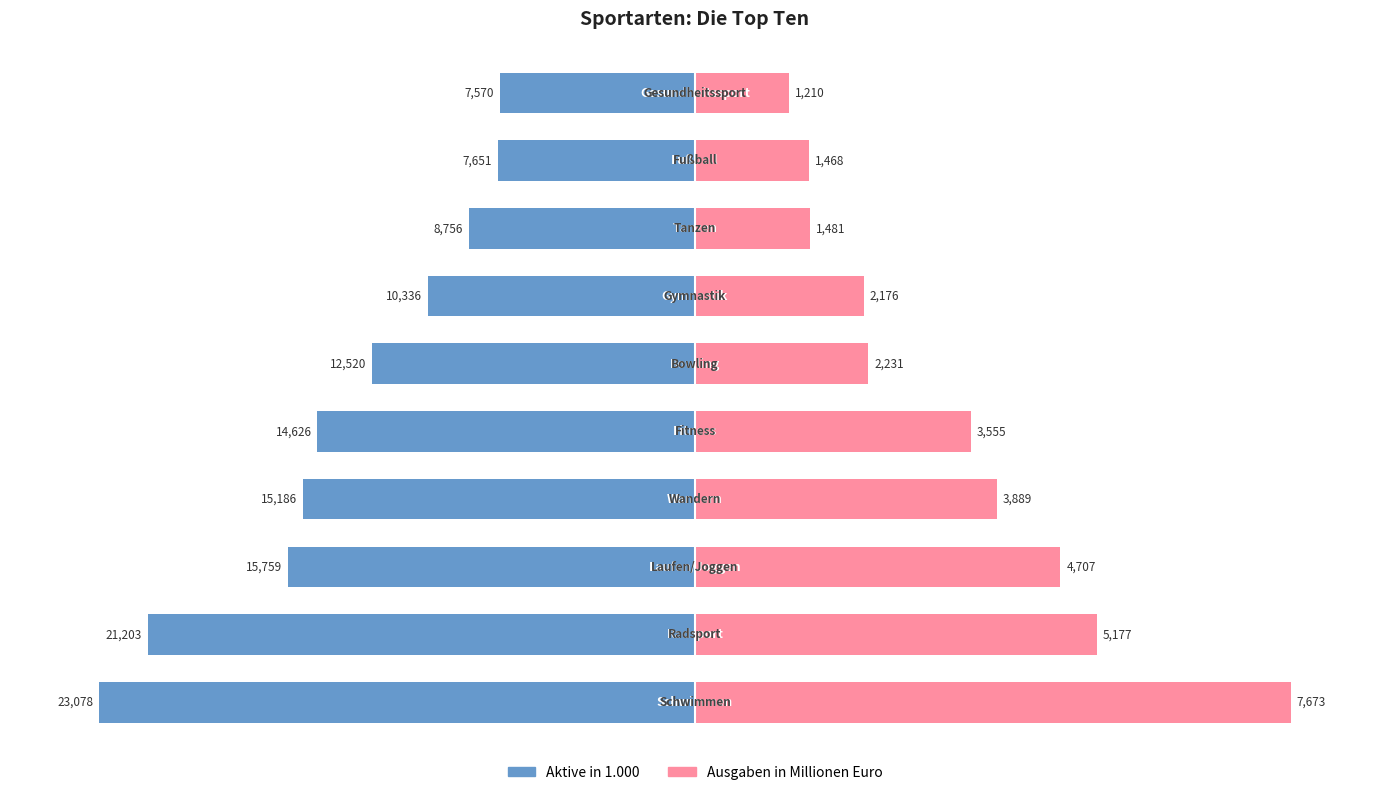

What are all the series names shown in the legend?

Aktive in 1.000, Ausgaben in Millionen Euro